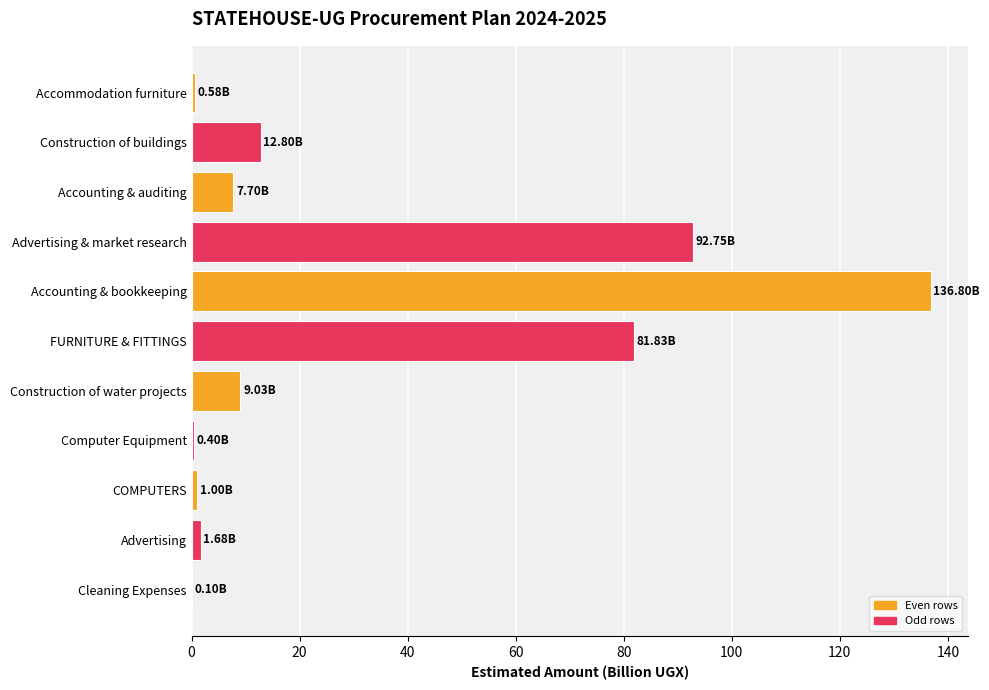

Does the chart contain stacked bars?

No